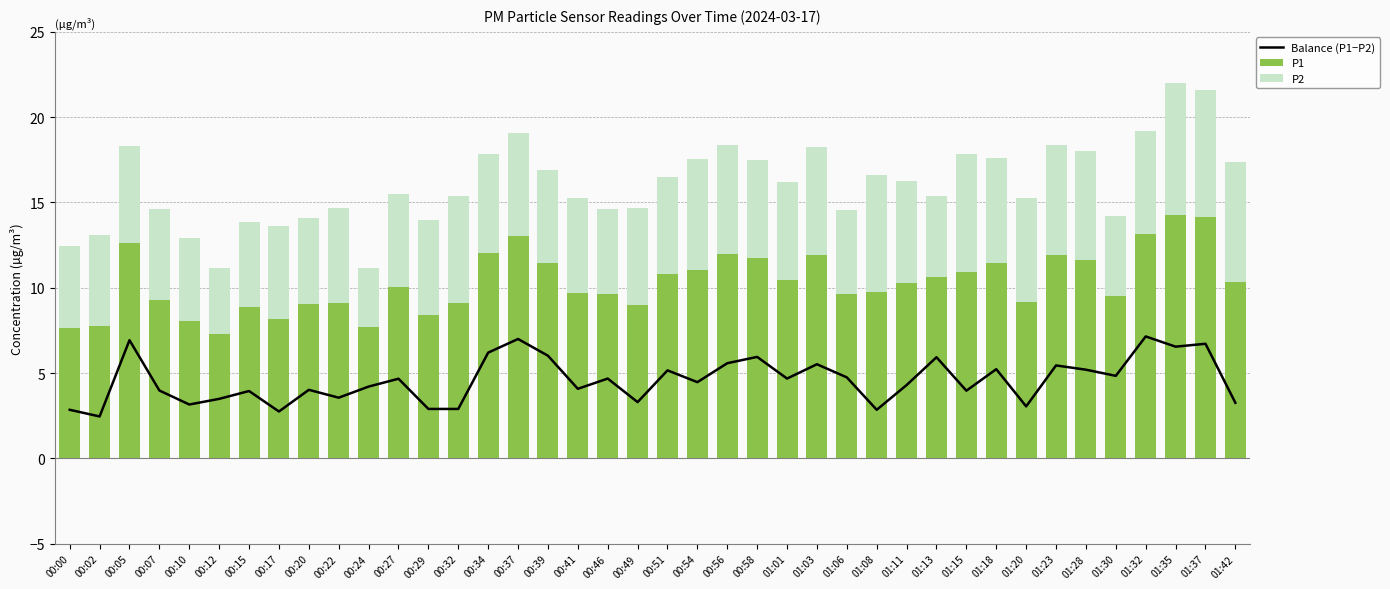

At which category is the sum across all series the highest?

01:35